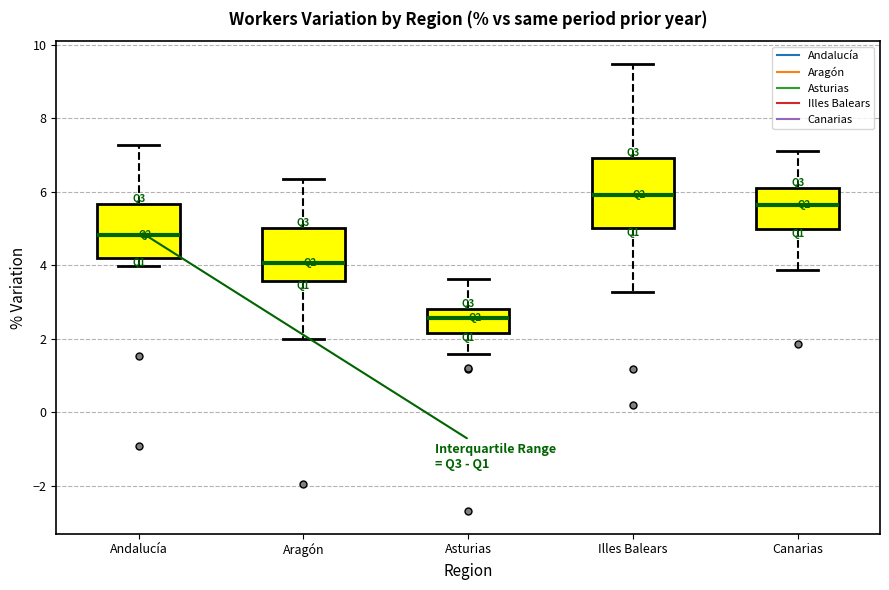

Reading left to right, transcribe this box plot: for each box, give where its median line is, the range the box spans, and where its two whiskers end, as read against the y-axis. The values are not printed on the chart, so give them approximately, as read against the axis.

Andalucía: median 4.8, box 4.2 to 5.6, whiskers 4.0 to 7.2
Aragón: median 4.0, box 3.6 to 5.0, whiskers 2.0 to 6.4
Asturias: median 2.6, box 2.2 to 2.8, whiskers 1.6 to 3.6
Illes Balears: median 6.0, box 5.0 to 7.0, whiskers 3.2 to 9.4
Canarias: median 5.6, box 5.0 to 6.2, whiskers 3.8 to 7.2